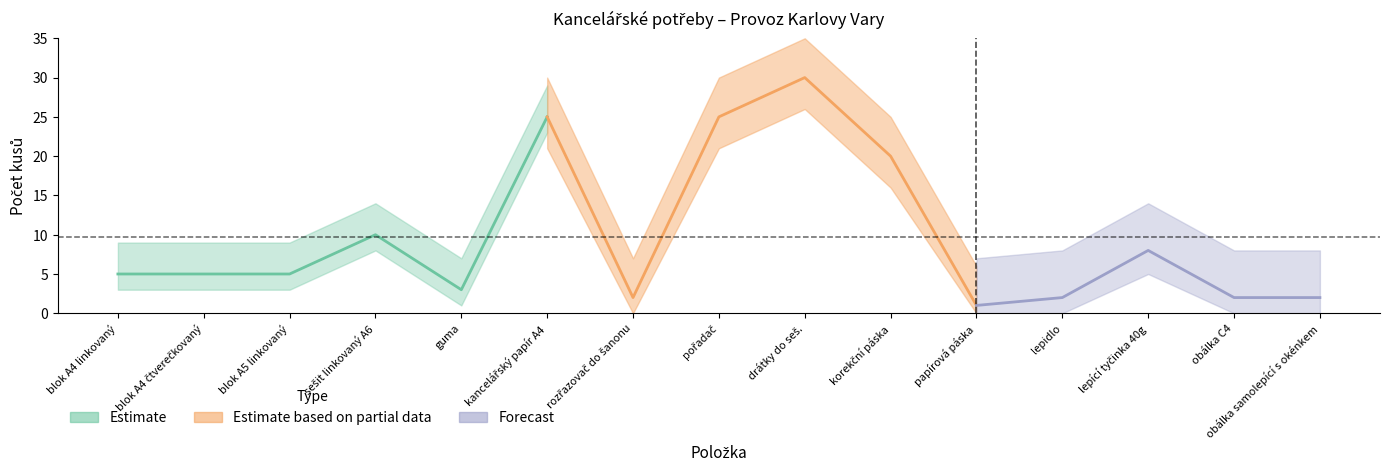

The Počet kusů series shows 25 at kancelářský papír A4. True or false?

True